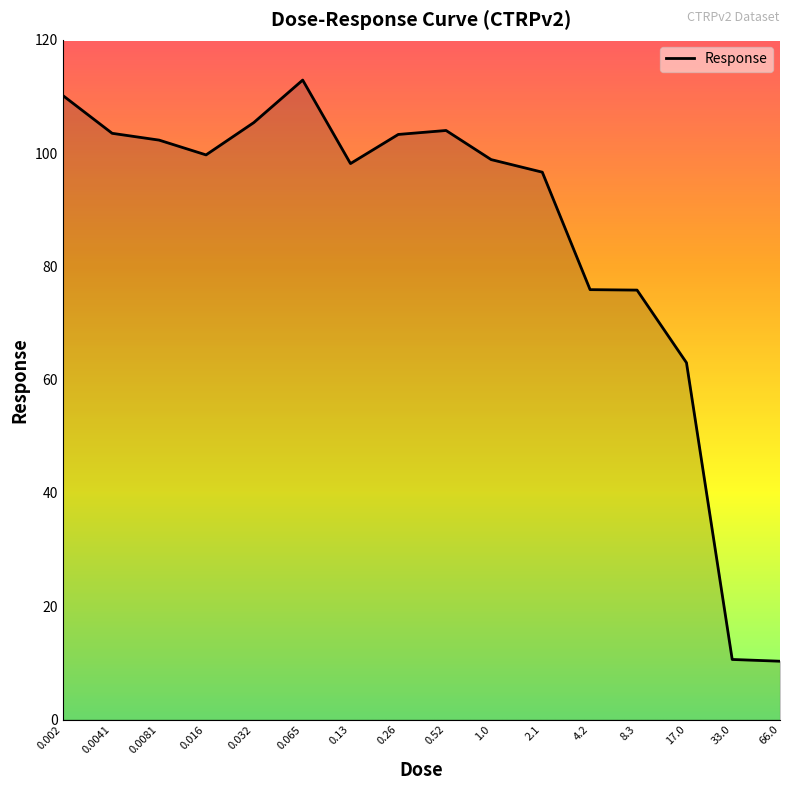

What is the difference between the maximum and minimum values?

102.6